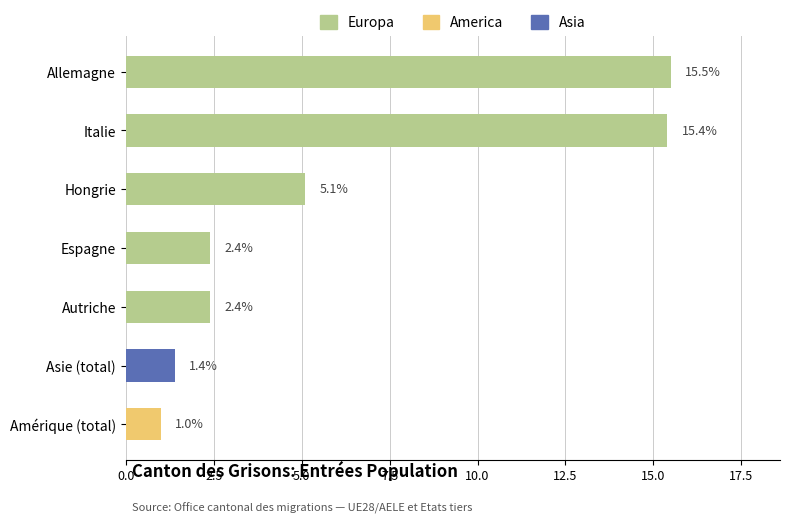

What is the greatest value displayed?

15.5